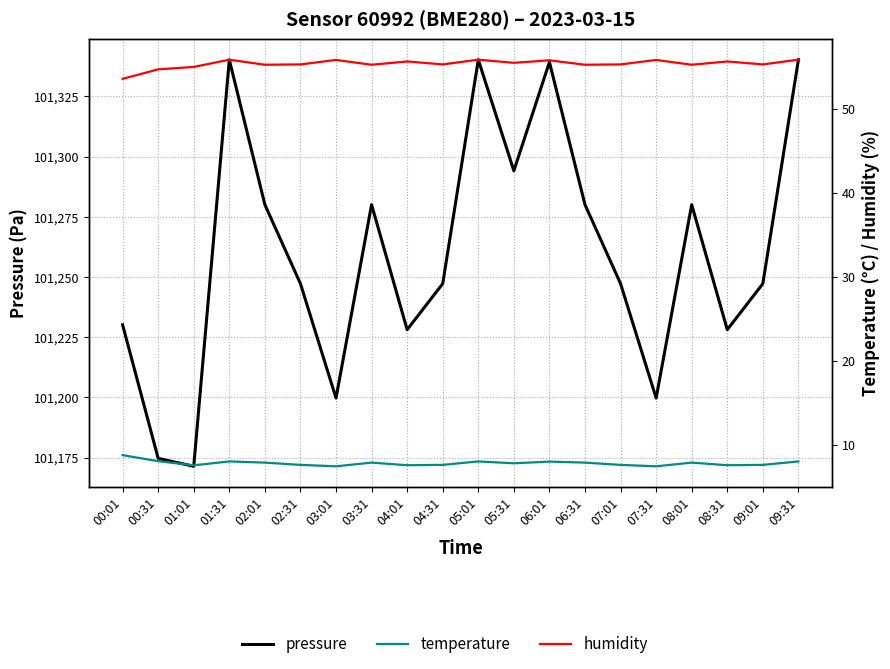

What position from the left is 08:01?

17